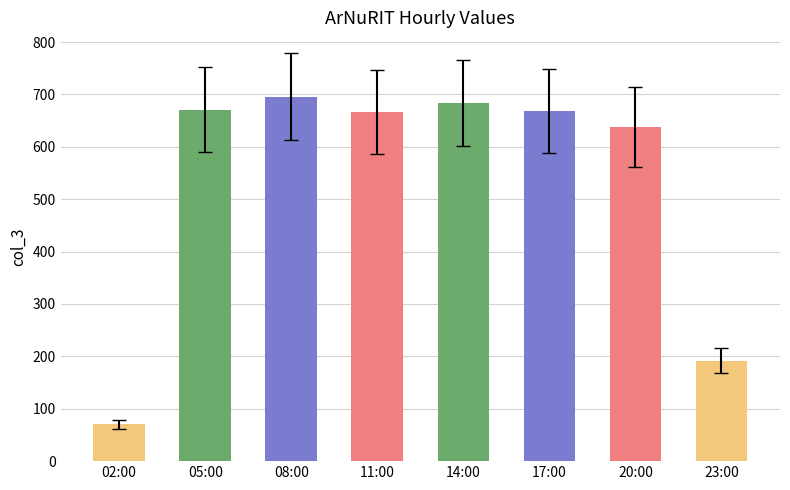

What is the difference between the second highest and second lowest values?

491